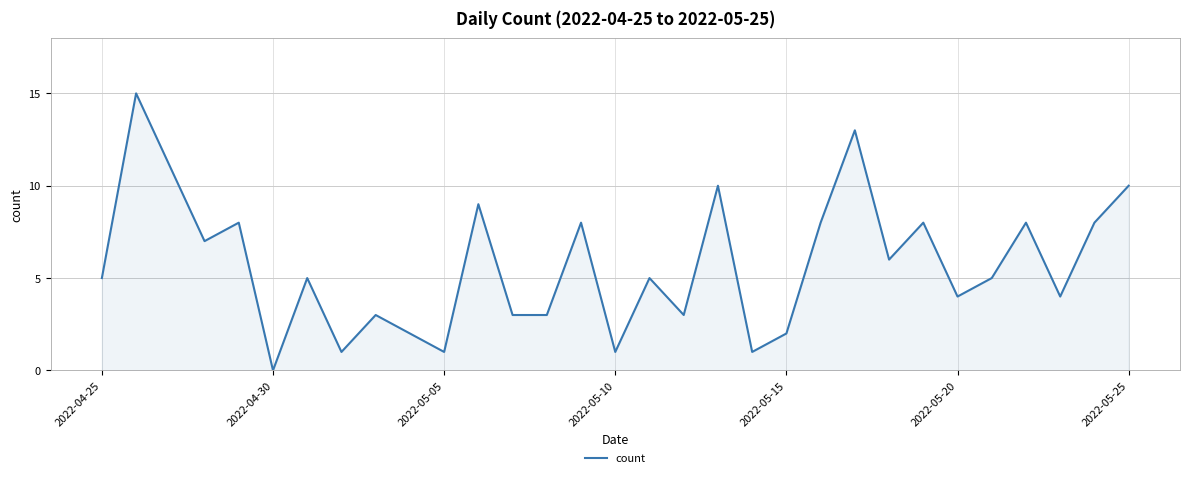

What is the difference between the maximum and minimum values?

15